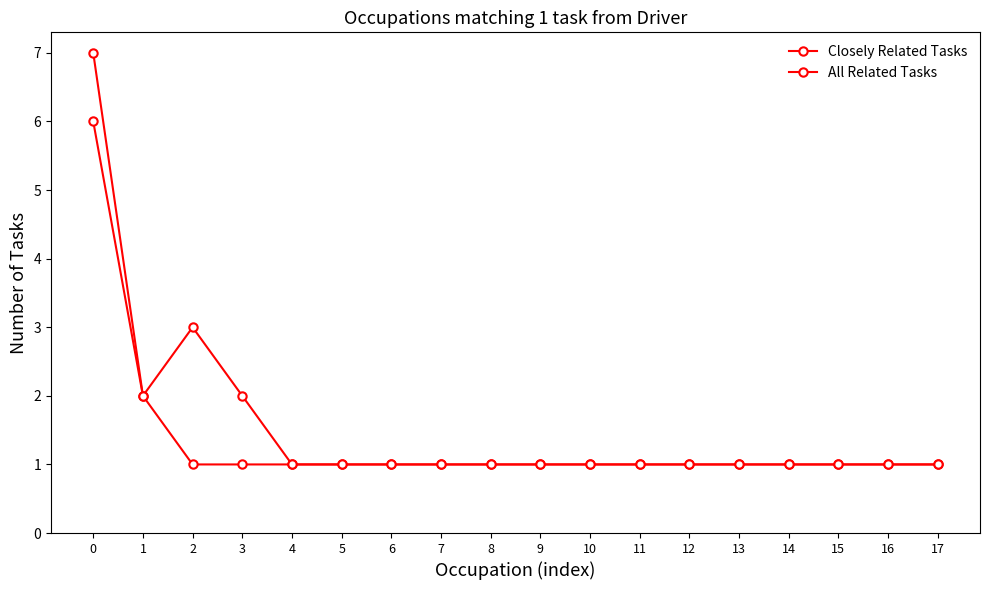

Which series has the largest range (max minus min)?

All Related Tasks